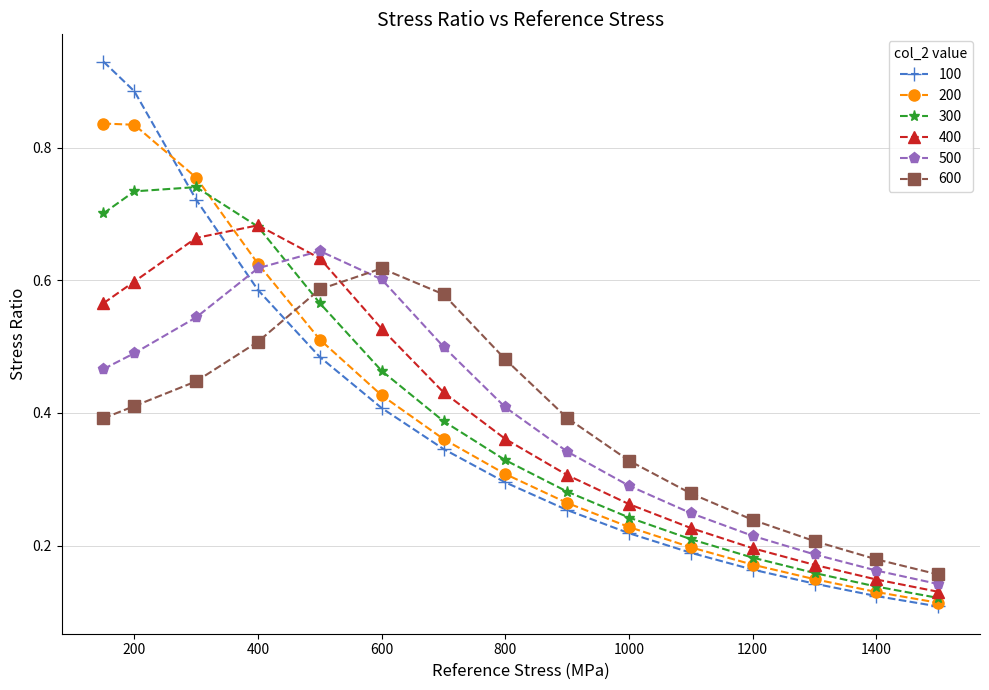

Which series has the largest range (max minus min)?

100